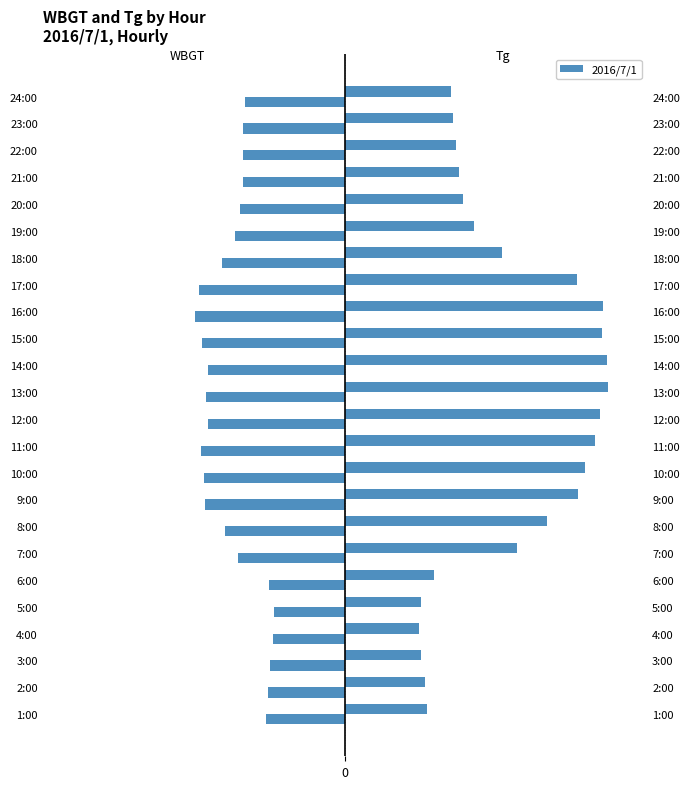

At which label is WBGT closest to -18?

7:00